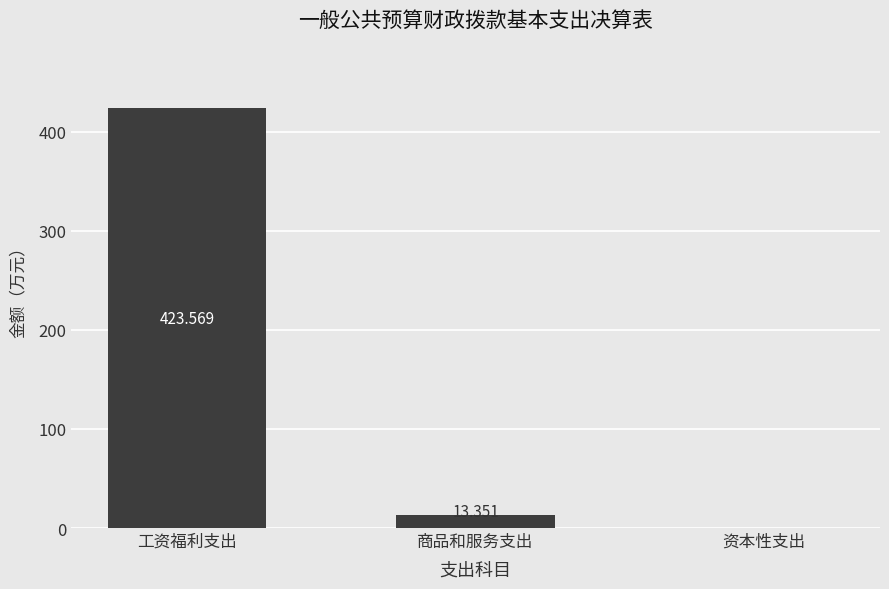

What is the average value?

145.6